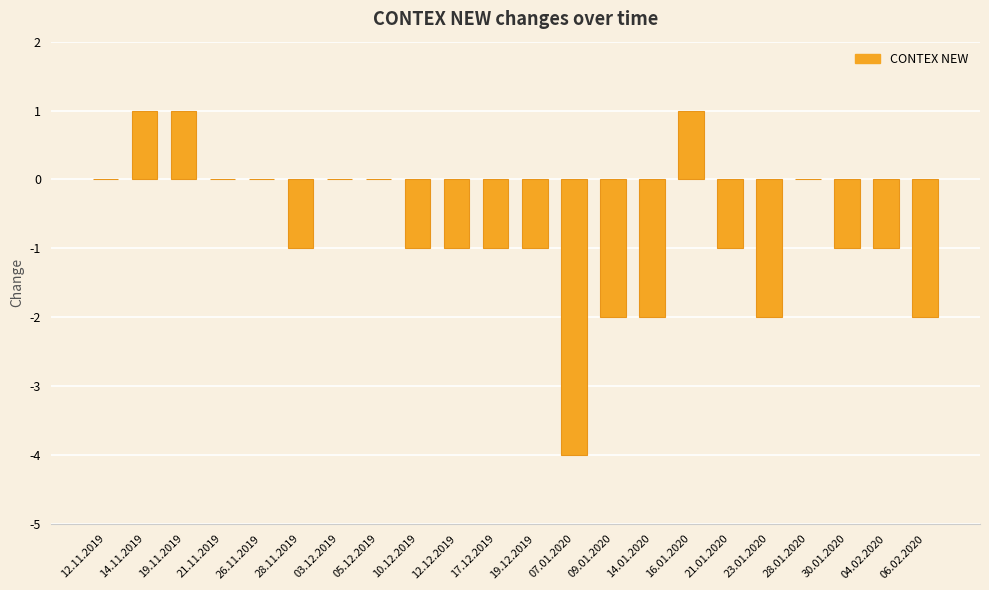

At which label does the data first exceed -1?

12.11.2019